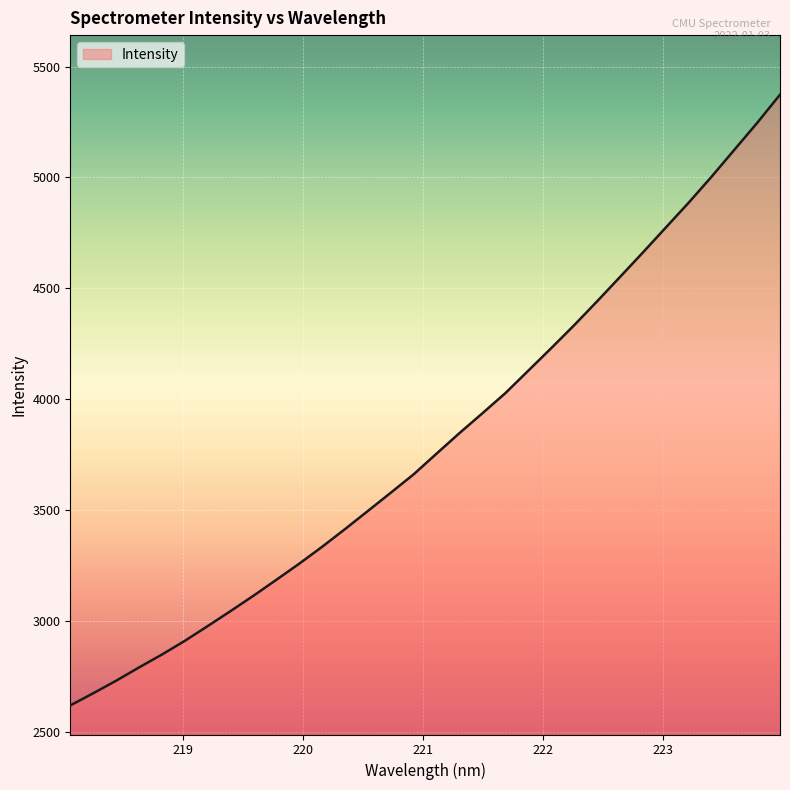

What is the greatest value displayed?

5373.0